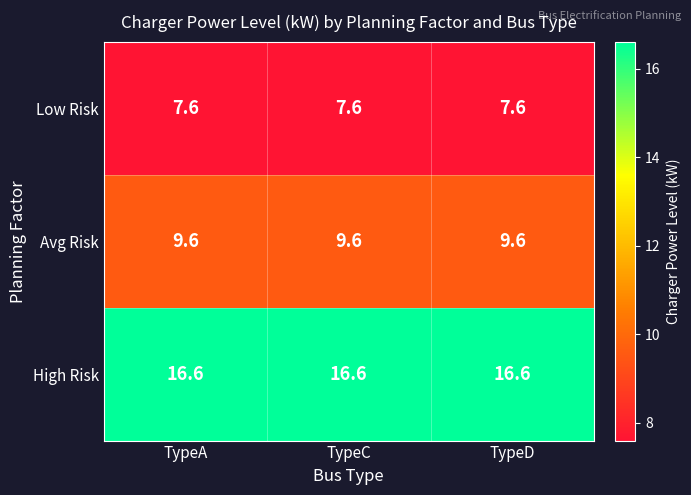

Is the value of Low Risk at TypeA greater than the value of Avg Risk at TypeA?

No